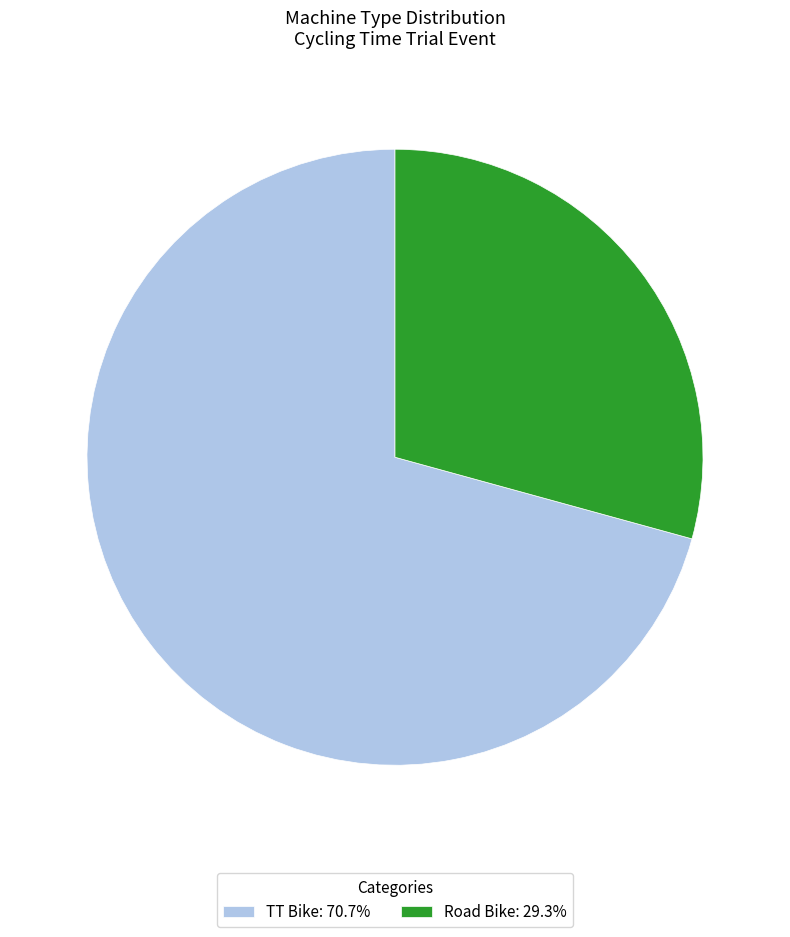

Is the sum of Road Bike and TT Bike greater than half?

Yes